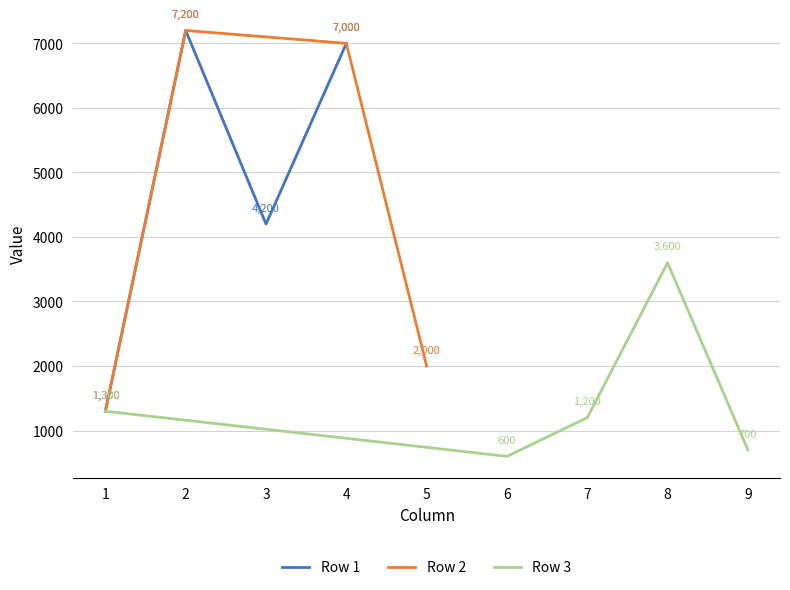

What is the approximate value of Row 1 at 3, to the nearest 100?

4200